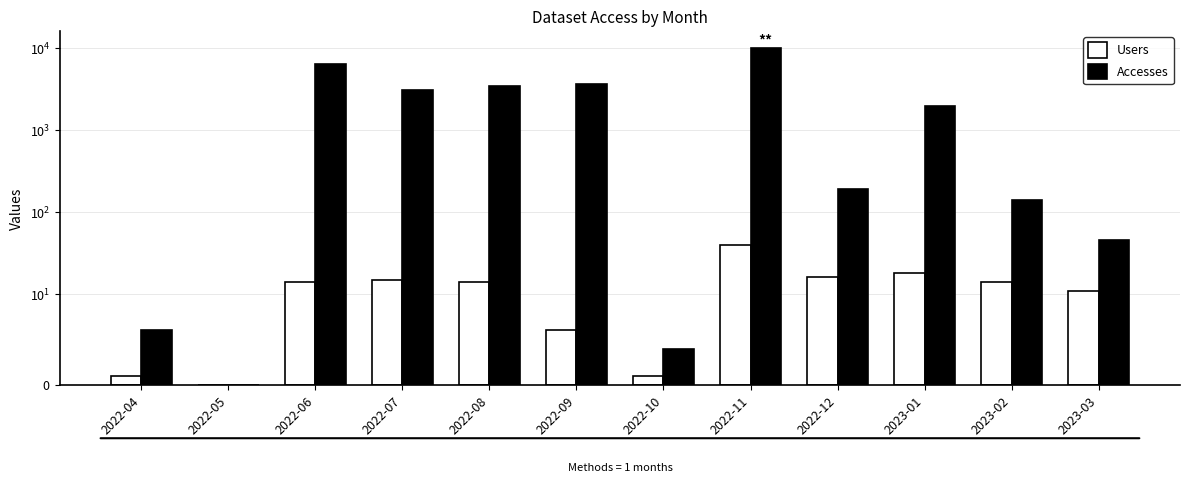

What position from the right is 2022-11?

5